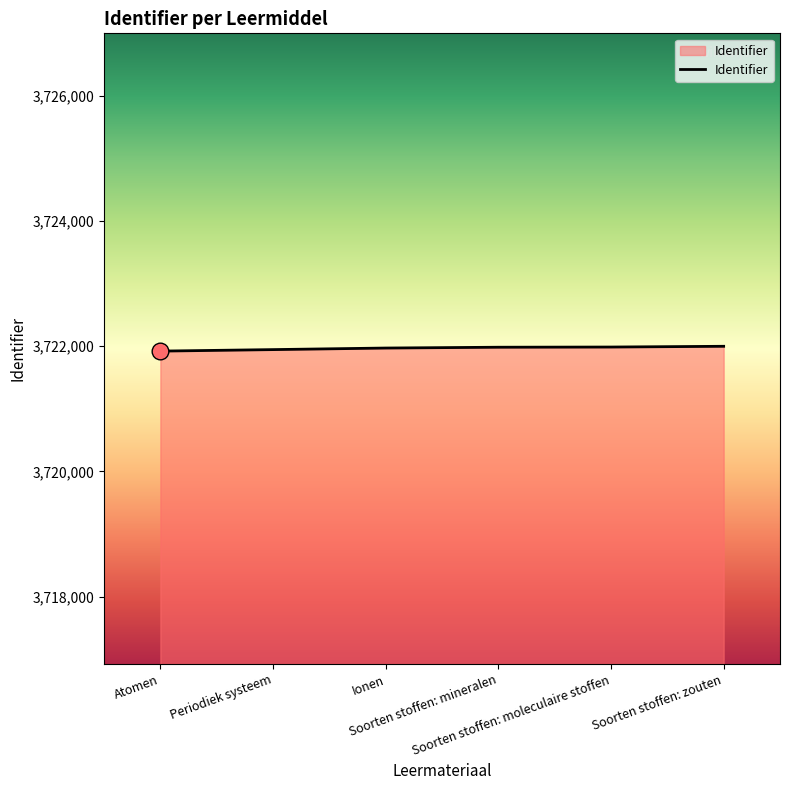

What is the sum of the values at Atomen and Periodiek systeem?

7443870